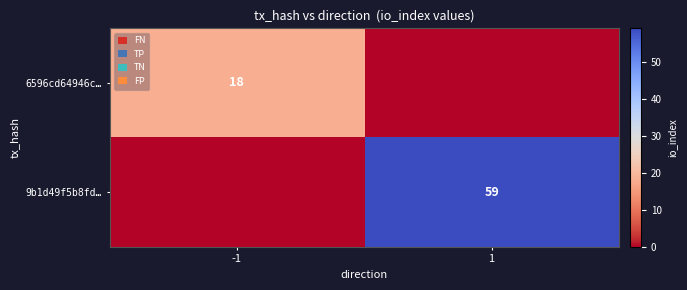

Is the value of 9b1d49f5b8fd… at 1 greater than the value of 6596cd64946c… at -1?

Yes